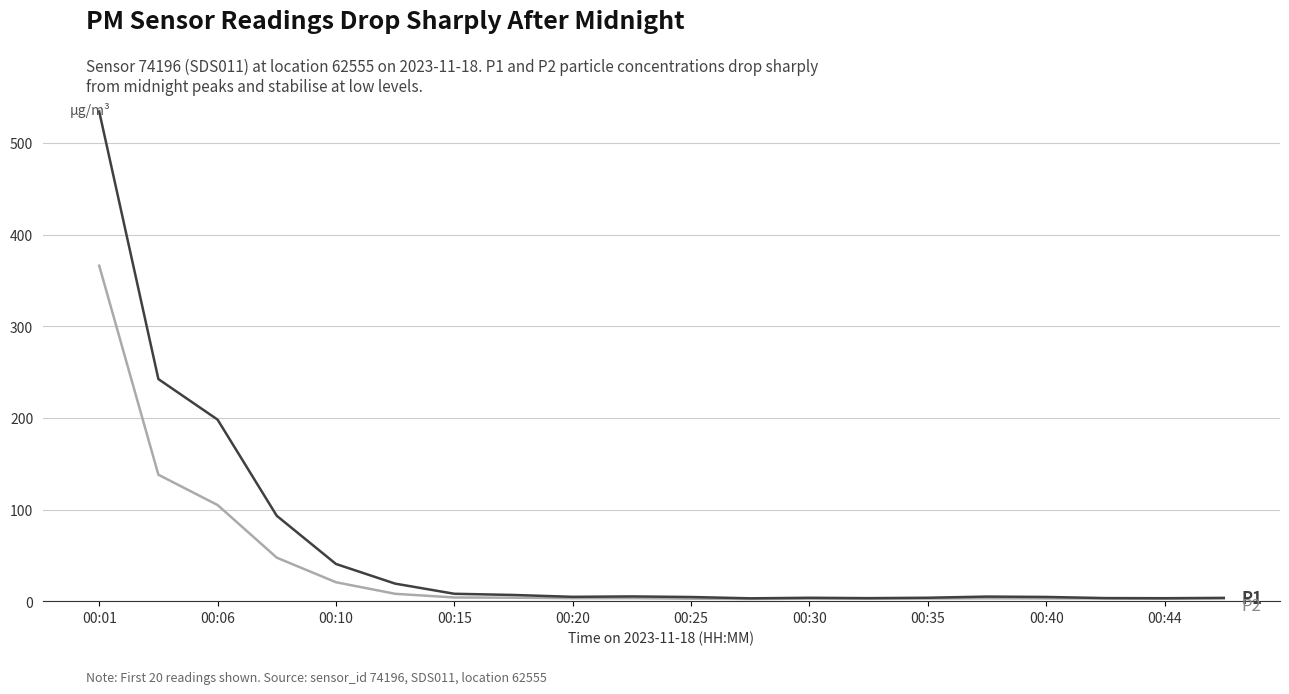

What is the greatest value displayed?

534.3